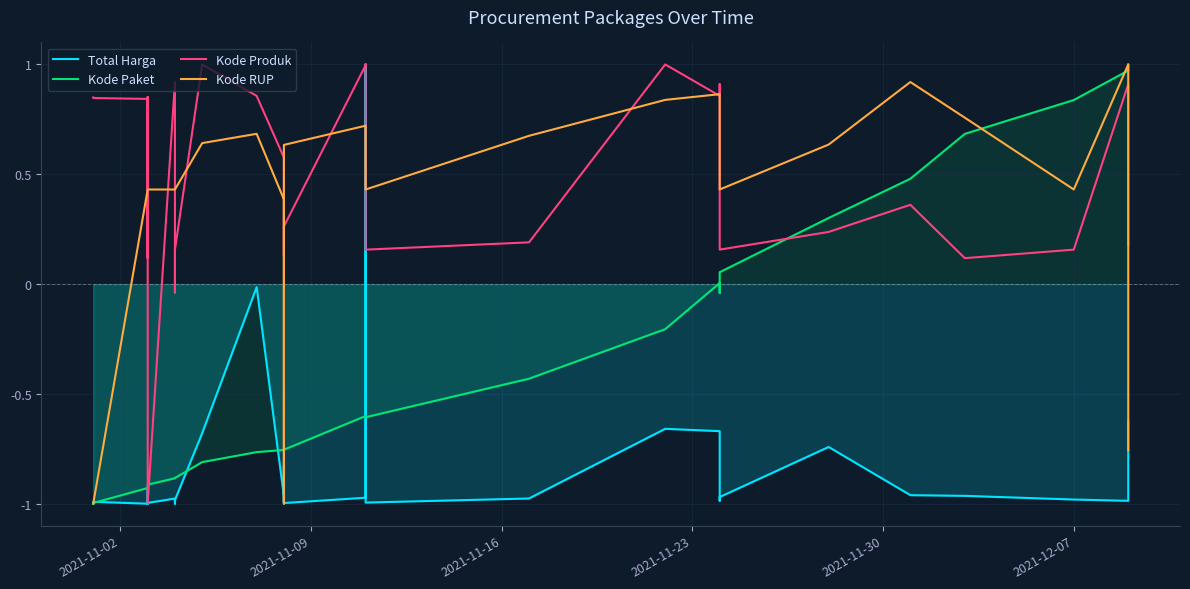

Which series has the largest total across all categories?

Kode Produk